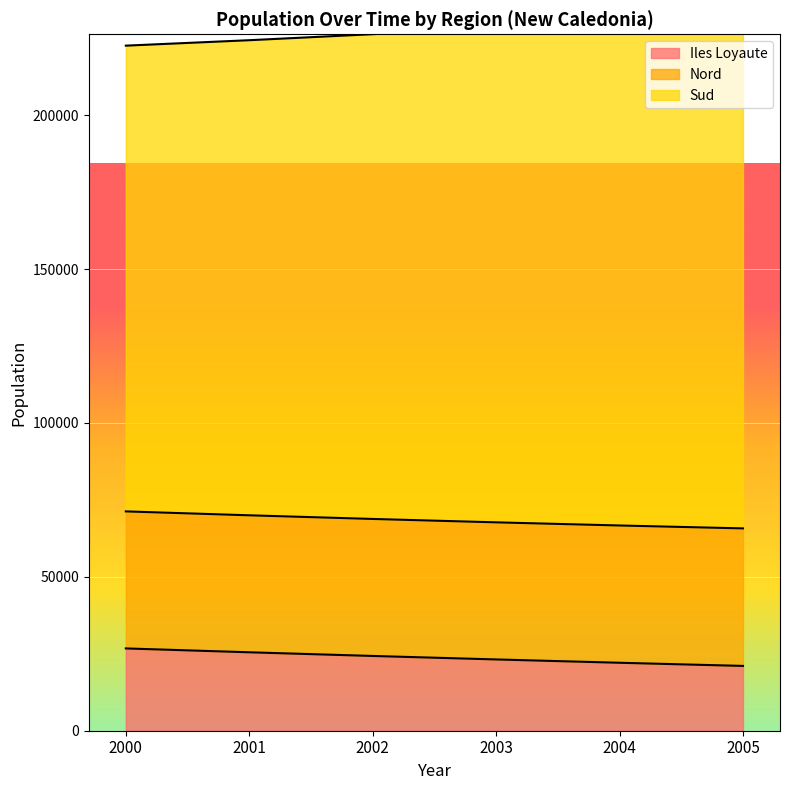

The value of Iles Loyaute at 2000 is 26738.1. True or false?

True